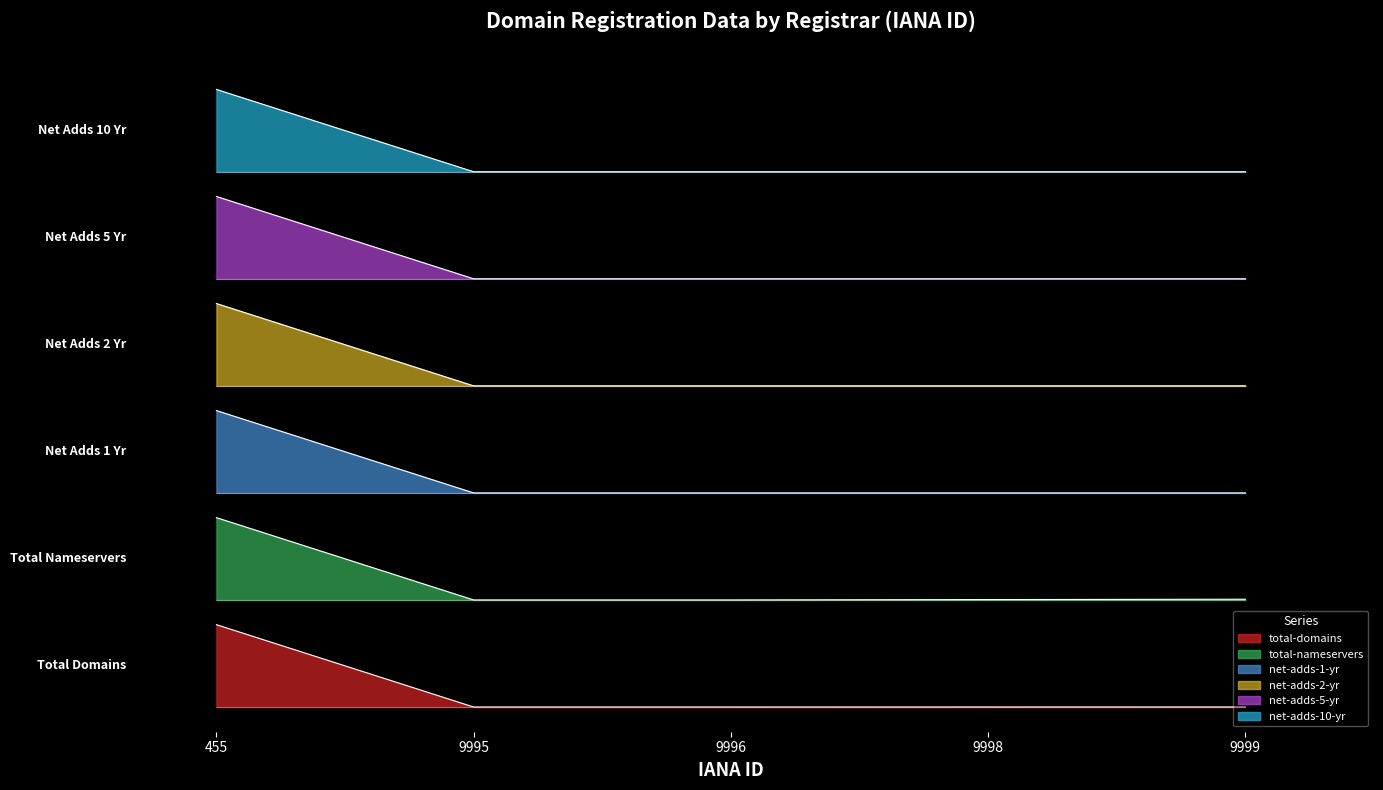

The net-adds-1-yr series shows 0.9 at 9996. True or false?

False